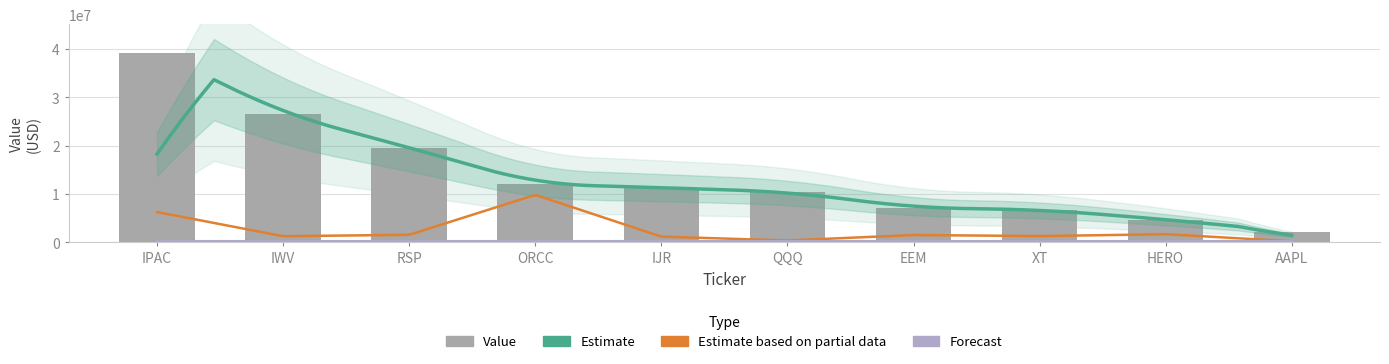

What is the minimum value shown in the chart?

2144000